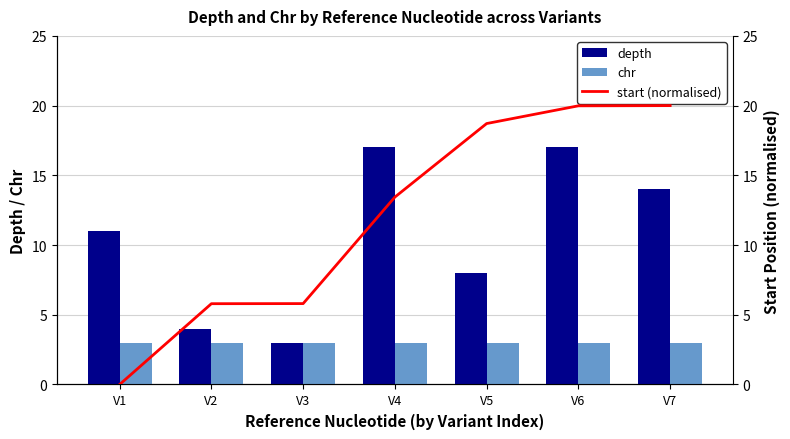

Between V1 and V2, which series saw the biggest shift?

depth